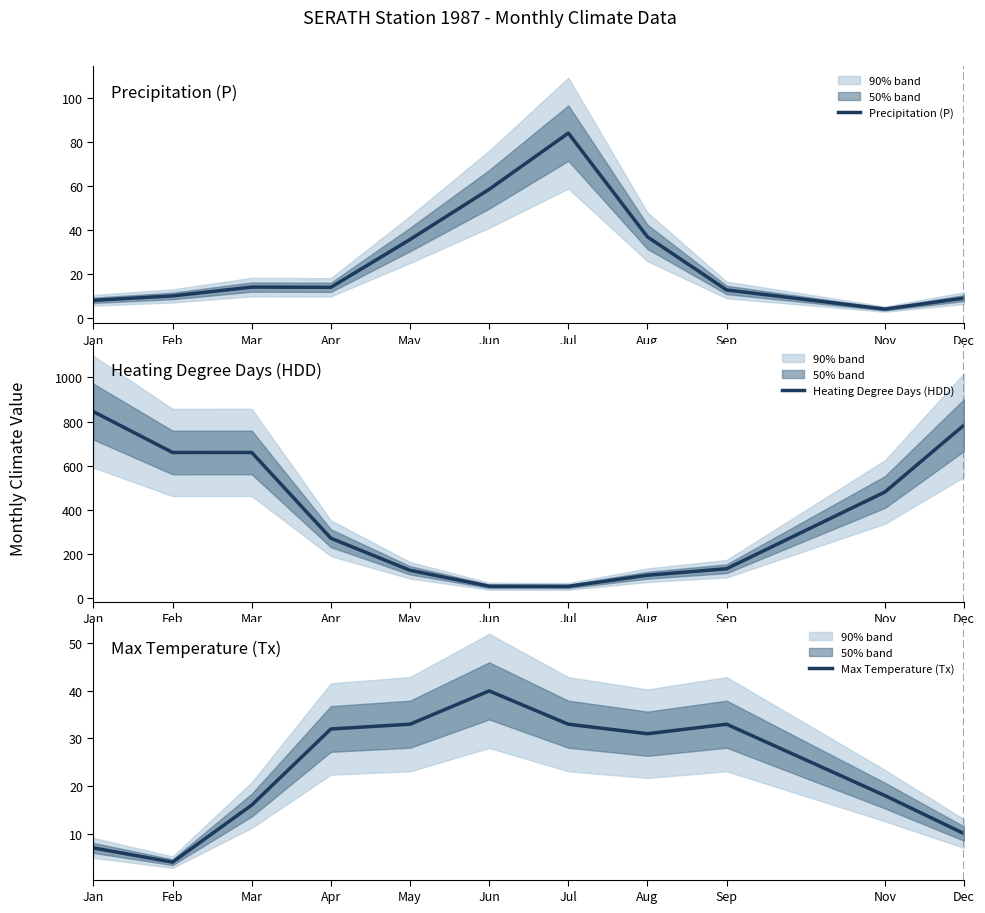

Is the value of Precipitation (P) at May greater than the value of Heating Degree Days (HDD) at Jul?

No